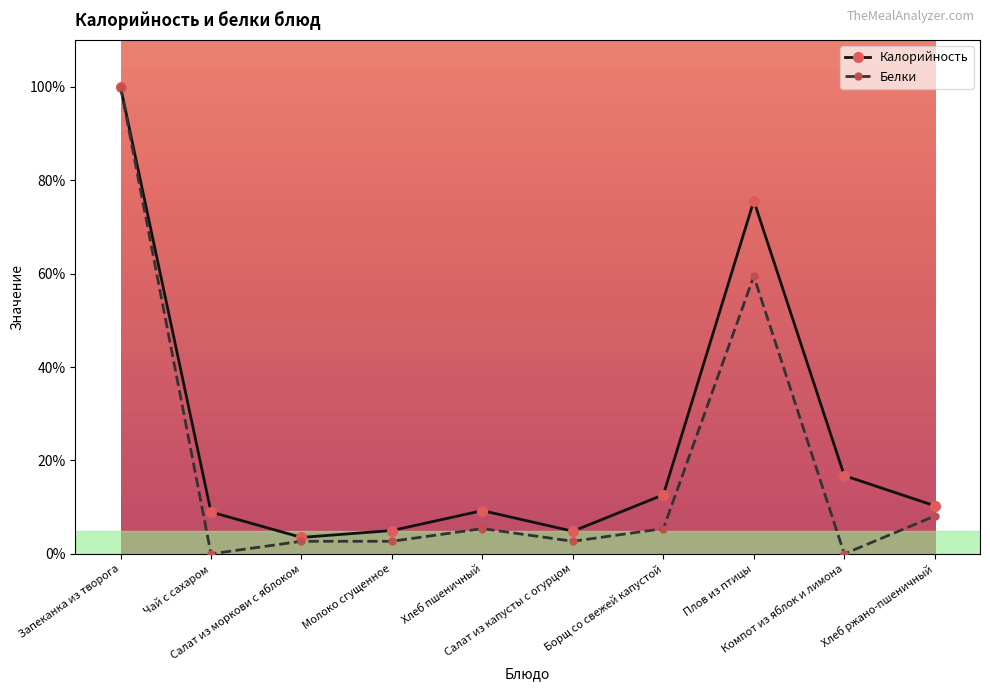

What is the greatest value displayed?

100.0